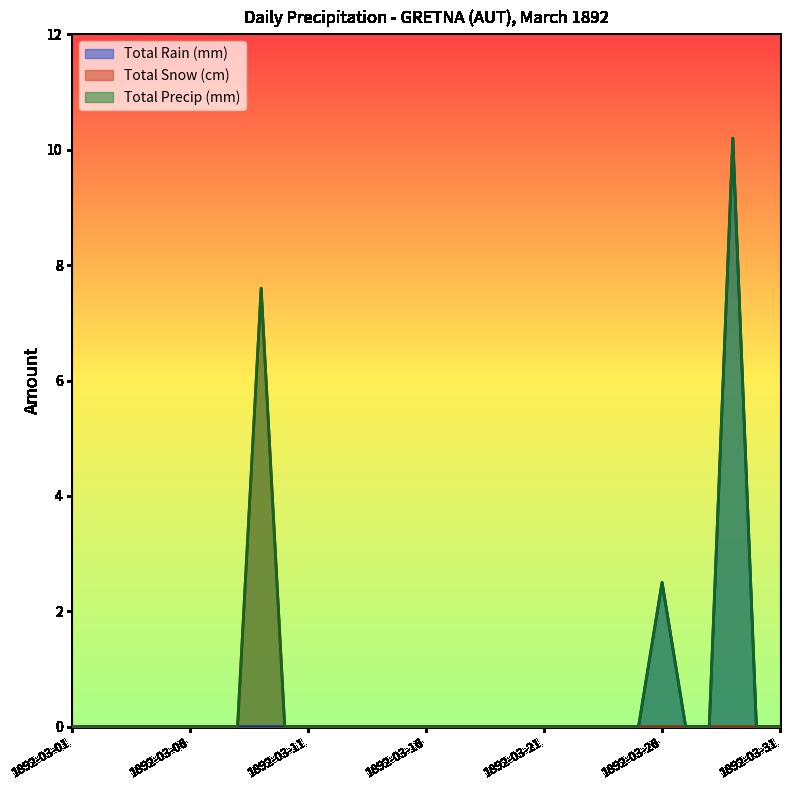

Reading left to right, extract all data points from this chart.

Total Rain (mm): 1892-03-01=0.0	1892-03-02=0.0	1892-03-03=0.0	1892-03-04=0.0	1892-03-05=0.0	1892-03-06=0.0	1892-03-07=0.0	1892-03-08=0.0	1892-03-09=0.0	1892-03-10=0.0	1892-03-11=0.0	1892-03-12=0.0	1892-03-13=0.0	1892-03-14=0.0	1892-03-15=0.0	1892-03-16=0.0	1892-03-17=0.0	1892-03-18=0.0	1892-03-19=0.0	1892-03-20=0.0	1892-03-21=0.0	1892-03-22=0.0	1892-03-23=0.0	1892-03-24=0.0	1892-03-25=0.0	1892-03-26=2.5	1892-03-27=0.0	1892-03-28=0.0	1892-03-29=10.2	1892-03-30=0.0	1892-03-31=0.0
Total Snow (cm): 1892-03-01=0.0	1892-03-02=0.0	1892-03-03=0.0	1892-03-04=0.0	1892-03-05=0.0	1892-03-06=0.0	1892-03-07=0.0	1892-03-08=0.0	1892-03-09=7.6	1892-03-10=0.0	1892-03-11=0.0	1892-03-12=0.0	1892-03-13=0.0	1892-03-14=0.0	1892-03-15=0.0	1892-03-16=0.0	1892-03-17=0.0	1892-03-18=0.0	1892-03-19=0.0	1892-03-20=0.0	1892-03-21=0.0	1892-03-22=0.0	1892-03-23=0.0	1892-03-24=0.0	1892-03-25=0.0	1892-03-26=0.0	1892-03-27=0.0	1892-03-28=0.0	1892-03-29=0.0	1892-03-30=0.0	1892-03-31=0.0
Total Precip (mm): 1892-03-01=0.0	1892-03-02=0.0	1892-03-03=0.0	1892-03-04=0.0	1892-03-05=0.0	1892-03-06=0.0	1892-03-07=0.0	1892-03-08=0.0	1892-03-09=7.6	1892-03-10=0.0	1892-03-11=0.0	1892-03-12=0.0	1892-03-13=0.0	1892-03-14=0.0	1892-03-15=0.0	1892-03-16=0.0	1892-03-17=0.0	1892-03-18=0.0	1892-03-19=0.0	1892-03-20=0.0	1892-03-21=0.0	1892-03-22=0.0	1892-03-23=0.0	1892-03-24=0.0	1892-03-25=0.0	1892-03-26=2.5	1892-03-27=0.0	1892-03-28=0.0	1892-03-29=10.2	1892-03-30=0.0	1892-03-31=0.0